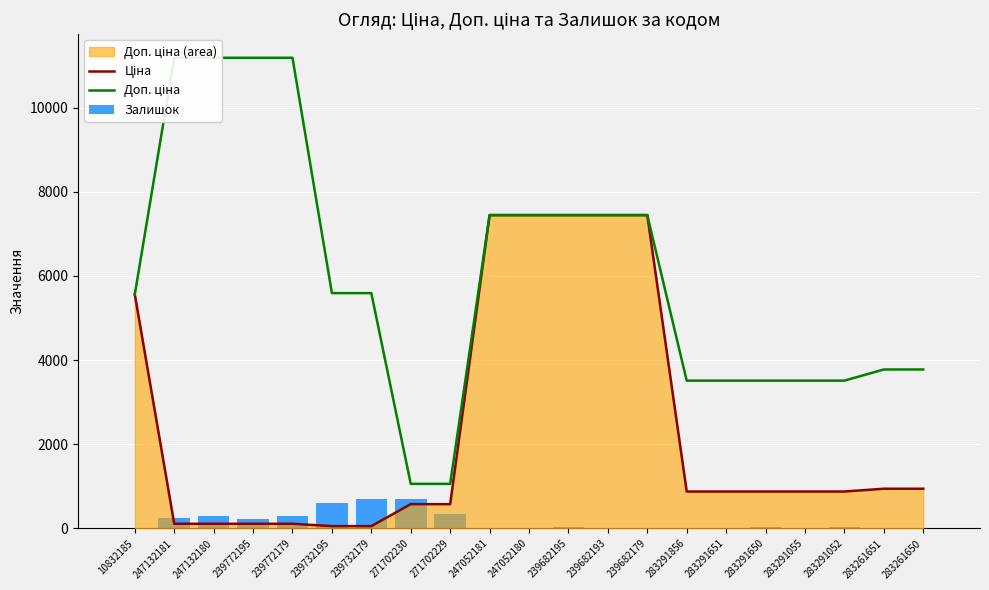

Reading left to right, what are all the values shown in this chart?

Ціна: 5560.3	111.8	111.8	111.8	111.8	55.9	55.9	578.1	578.1	7444.6	7444.6	7444.6	7444.6	7444.6	878.0	878.0	878.0	878.0	878.0	944.2	944.2
Доп. ціна: 5560.3	11182.0	11182.0	11182.0	11182.0	5591.0	5591.0	1060.0	1060.0	7444.6	7444.6	7444.6	7444.6	7444.6	3511.9	3511.9	3511.9	3511.9	3511.9	3777.0	3777.0
Залишок: 3.0	260.0	290.0	218.0	290.0	606.0	702.0	694.0	337.0	20.0	21.0	40.0	0.0	17.0	9.0	7.0	43.0	12.0	27.0	9.0	6.0